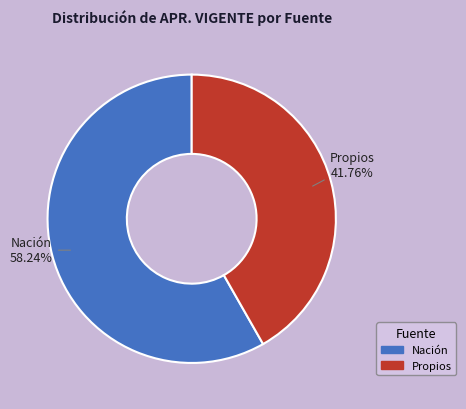

Is Nación the majority of the pie?

Yes